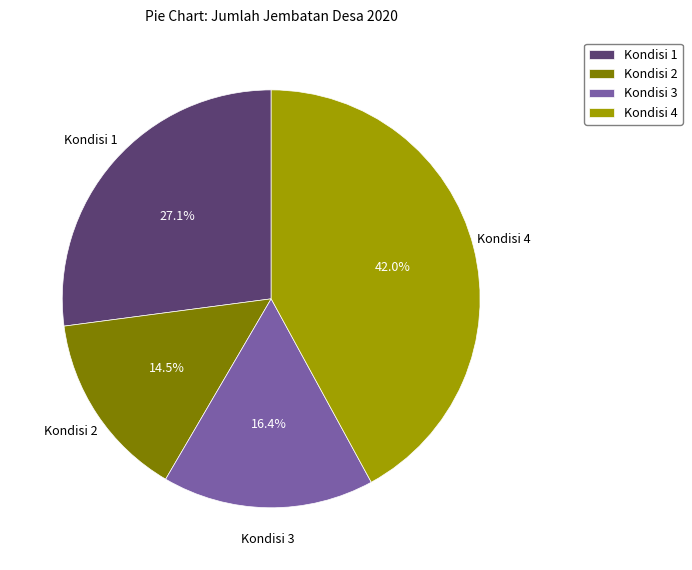

Do Kondisi 4 and Kondisi 1 together represent more than half of the pie?

Yes